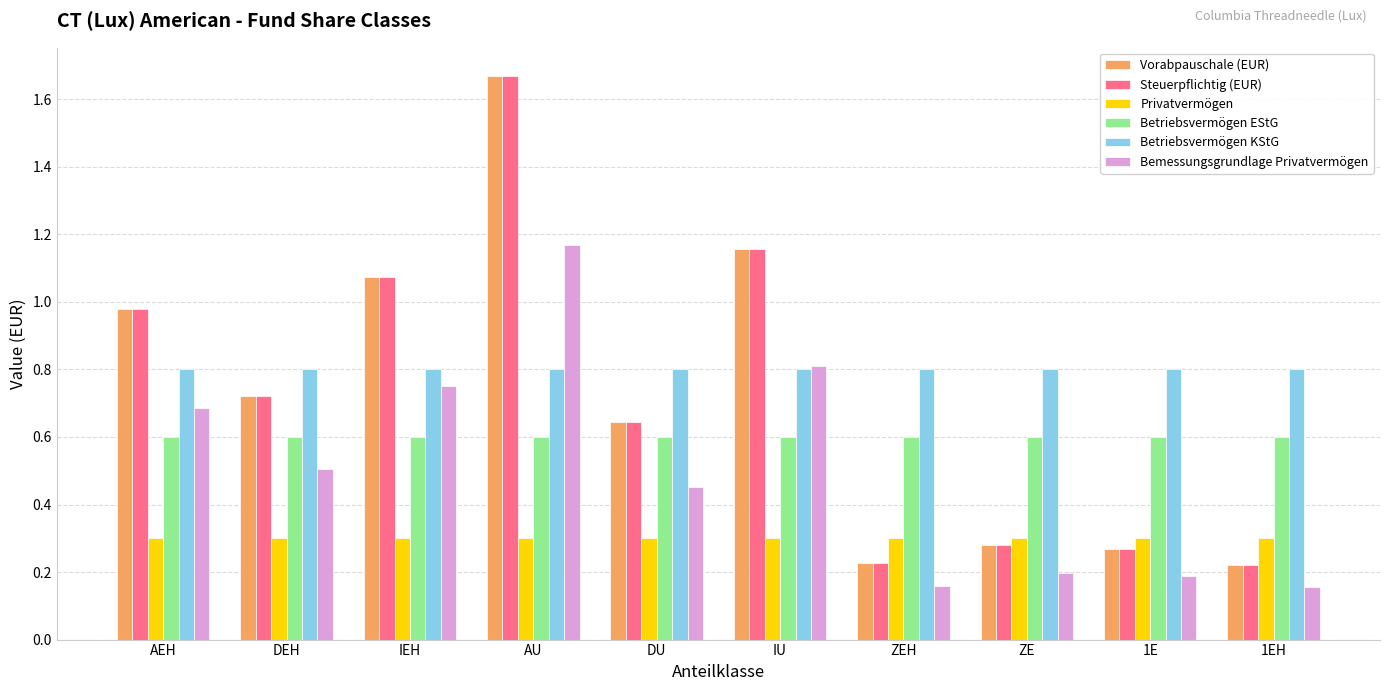

The value of Betriebsvermögen KStG at DEH is 0.8. True or false?

True